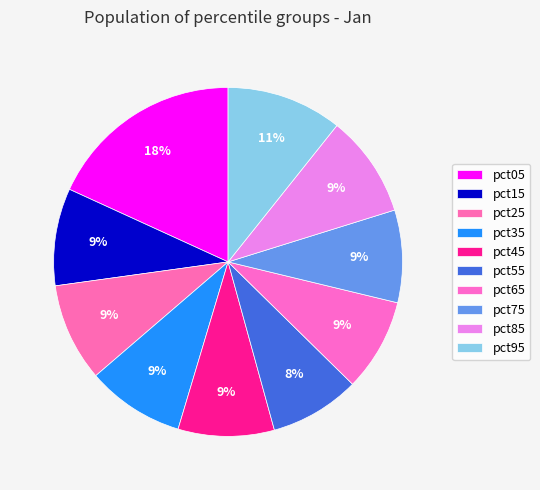

To the nearest percent, what is the difference between the pct85 and pct55 slice percentages?

1%